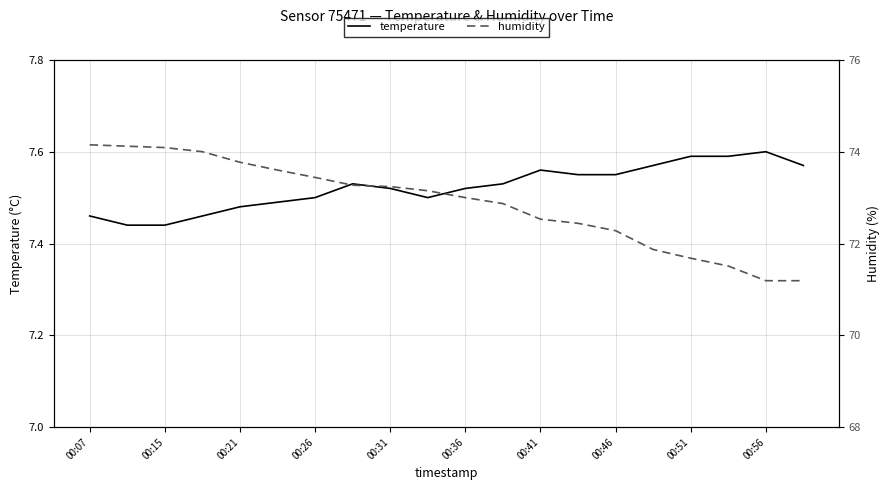

Which series has the widest spread of values?

humidity